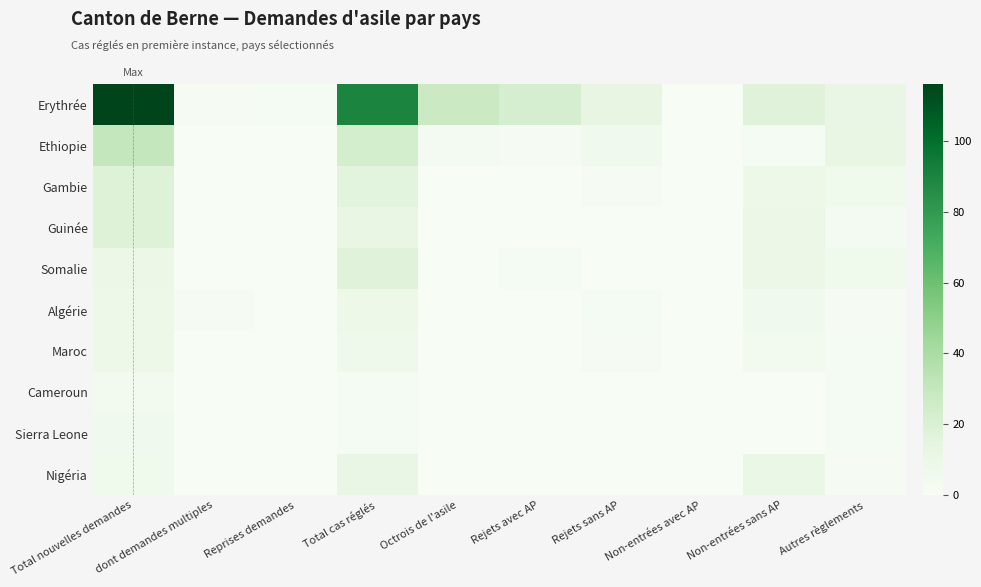

Reading left to right, extract all data points from this chart.

Erythrée: Total nouvelles demandes=116	dont demandes multiples=1	Reprises demandes=2	Total cas réglés=90	Octrois de l'asile=27	Rejets avec AP=22	Rejets sans AP=13	Non-entrées avec AP=0	Non-entrées sans AP=17	Autres règlements=11
Ethiopie: Total nouvelles demandes=30	dont demandes multiples=0	Reprises demandes=0	Total cas réglés=23	Octrois de l'asile=3	Rejets avec AP=1	Rejets sans AP=5	Non-entrées avec AP=0	Non-entrées sans AP=2	Autres règlements=12
Gambie: Total nouvelles demandes=18	dont demandes multiples=0	Reprises demandes=0	Total cas réglés=15	Octrois de l'asile=0	Rejets avec AP=0	Rejets sans AP=1	Non-entrées avec AP=0	Non-entrées sans AP=8	Autres règlements=6
Guinée: Total nouvelles demandes=18	dont demandes multiples=0	Reprises demandes=0	Total cas réglés=12	Octrois de l'asile=0	Rejets avec AP=0	Rejets sans AP=0	Non-entrées avec AP=0	Non-entrées sans AP=9	Autres règlements=3
Somalie: Total nouvelles demandes=9	dont demandes multiples=0	Reprises demandes=0	Total cas réglés=17	Octrois de l'asile=0	Rejets avec AP=2	Rejets sans AP=0	Non-entrées avec AP=0	Non-entrées sans AP=9	Autres règlements=6
Algérie: Total nouvelles demandes=8	dont demandes multiples=1	Reprises demandes=0	Total cas réglés=8	Octrois de l'asile=0	Rejets avec AP=0	Rejets sans AP=2	Non-entrées avec AP=0	Non-entrées sans AP=5	Autres règlements=1
Maroc: Total nouvelles demandes=8	dont demandes multiples=0	Reprises demandes=0	Total cas réglés=7	Octrois de l'asile=0	Rejets avec AP=0	Rejets sans AP=1	Non-entrées avec AP=0	Non-entrées sans AP=4	Autres règlements=2
Cameroun: Total nouvelles demandes=4	dont demandes multiples=0	Reprises demandes=0	Total cas réglés=2	Octrois de l'asile=0	Rejets avec AP=0	Rejets sans AP=0	Non-entrées avec AP=0	Non-entrées sans AP=0	Autres règlements=2
Sierra Leone: Total nouvelles demandes=5	dont demandes multiples=0	Reprises demandes=0	Total cas réglés=2	Octrois de l'asile=0	Rejets avec AP=0	Rejets sans AP=0	Non-entrées avec AP=0	Non-entrées sans AP=0	Autres règlements=2
Nigéria: Total nouvelles demandes=6	dont demandes multiples=0	Reprises demandes=0	Total cas réglés=11	Octrois de l'asile=0	Rejets avec AP=0	Rejets sans AP=0	Non-entrées avec AP=0	Non-entrées sans AP=10	Autres règlements=1